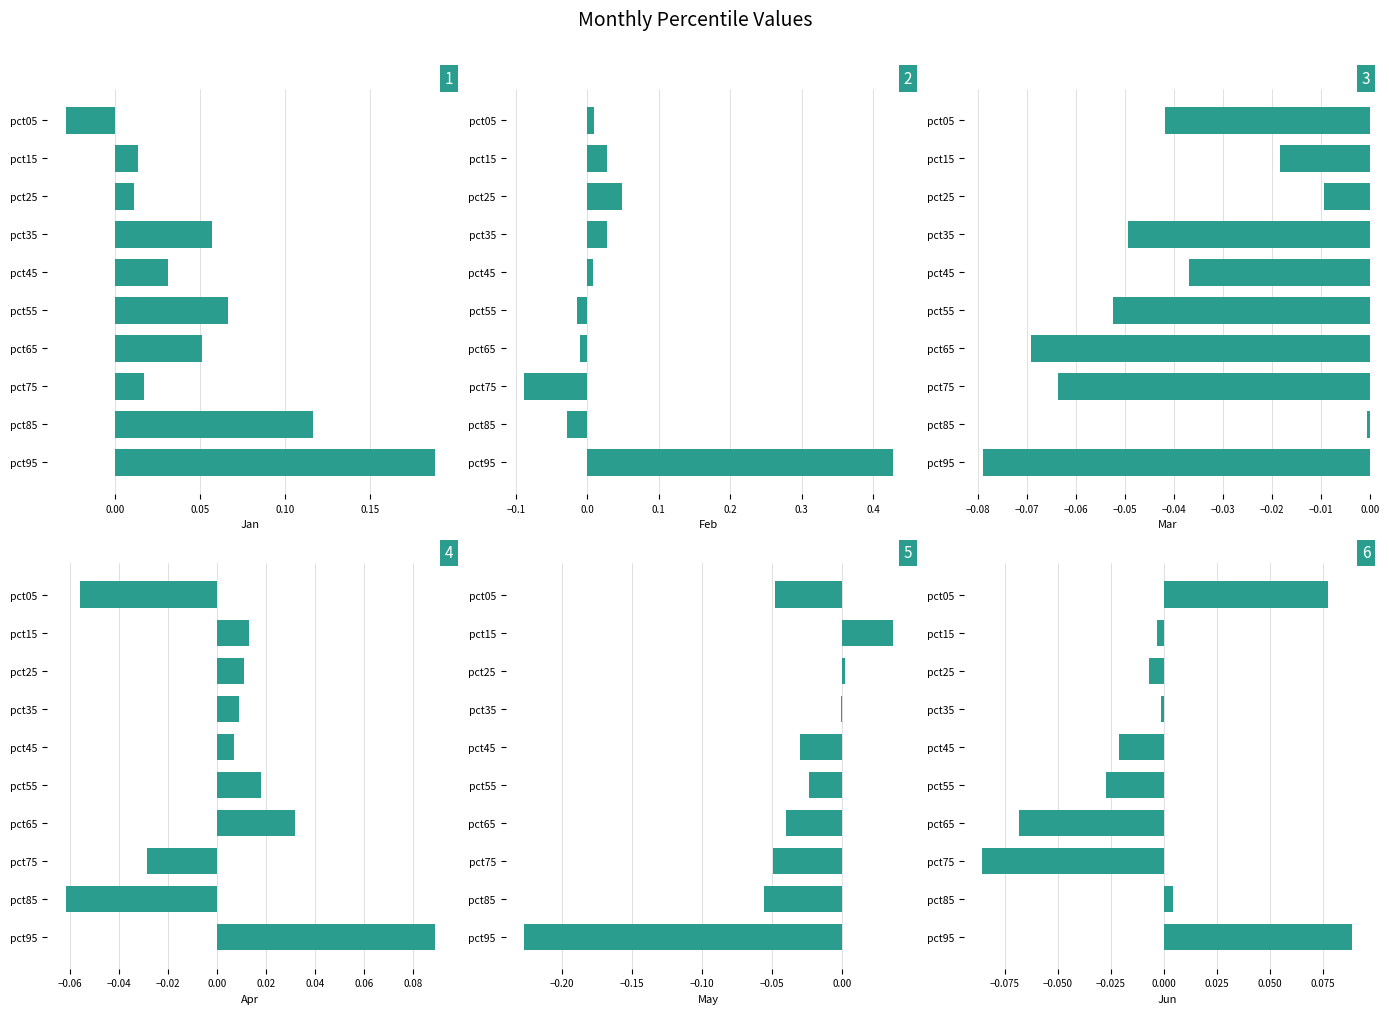

Read the Jun value at pct75.

-0.1